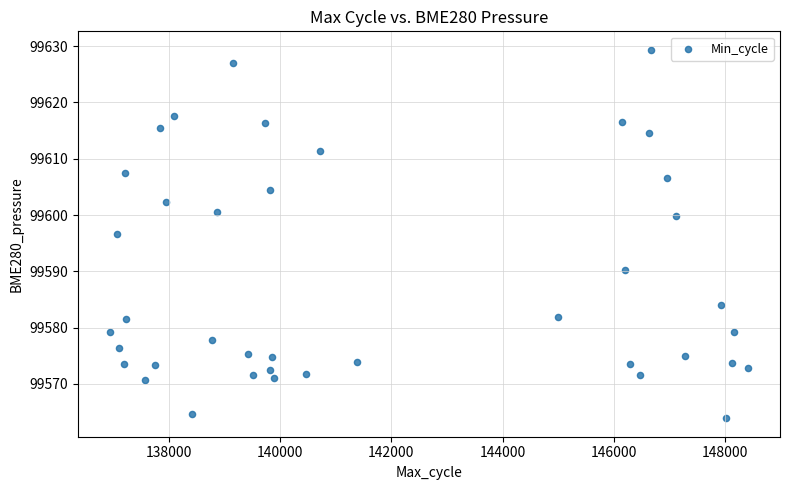

What is the range of Y values (max minus min)?

65.5